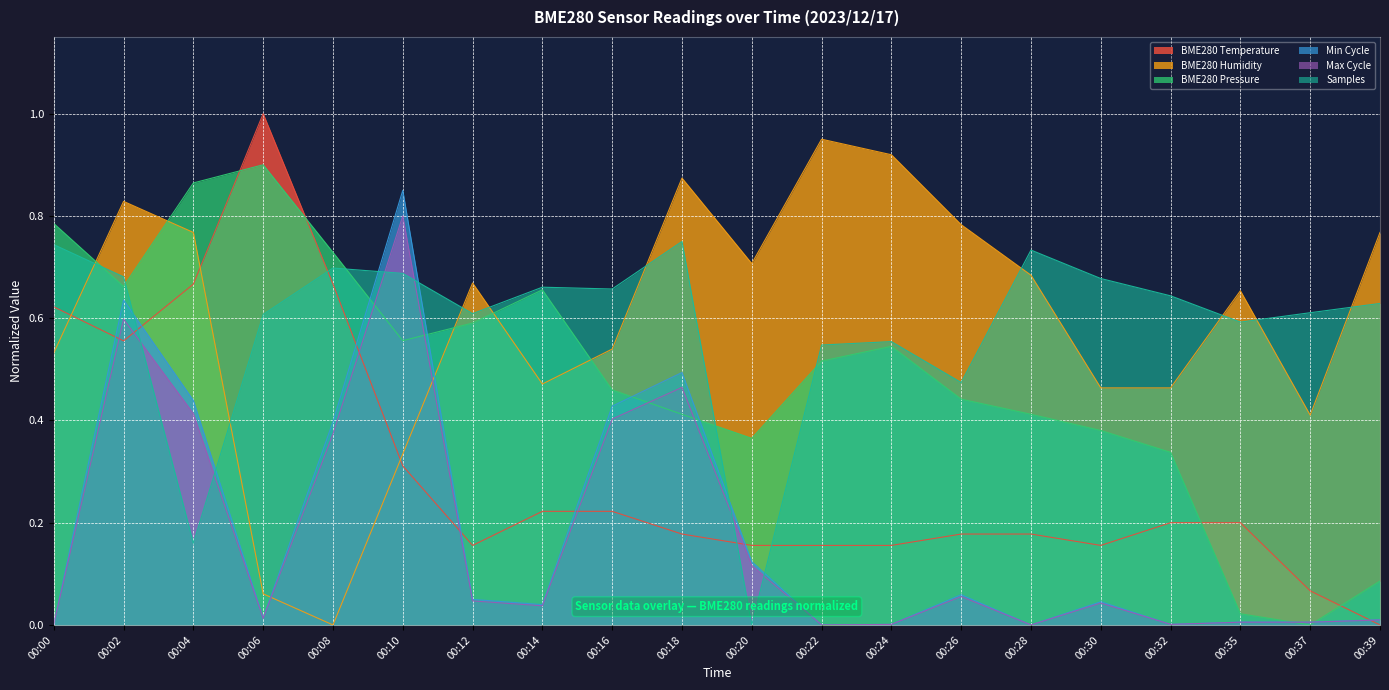

Which series ends up on top after the final intersection of BME280 Humidity and Min Cycle?

BME280 Humidity